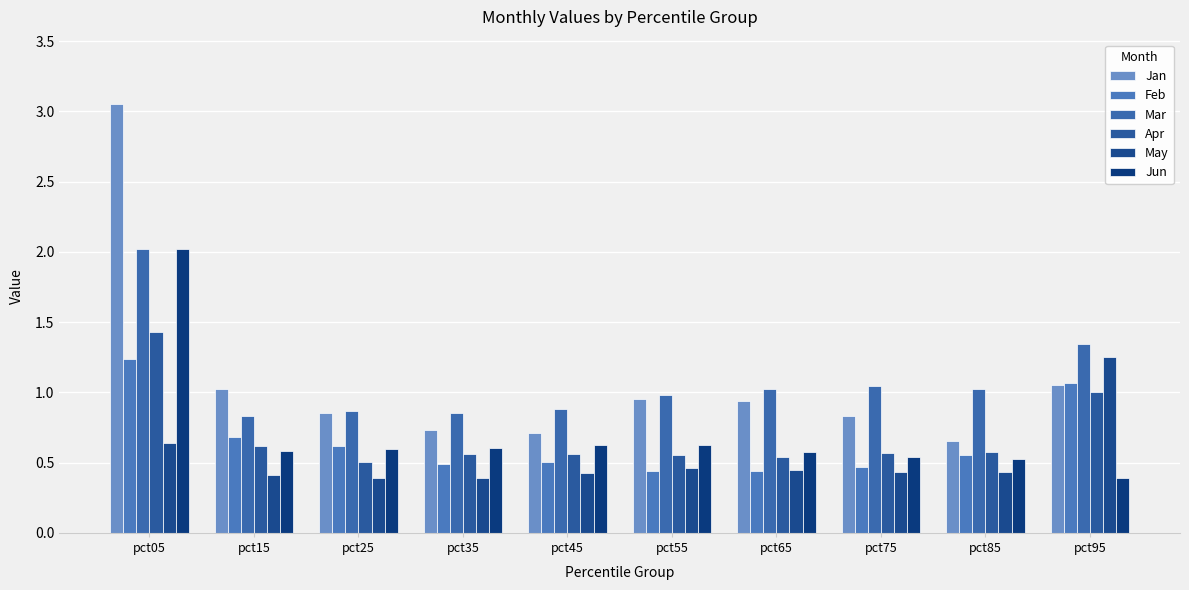

How many data points does each series have?

10